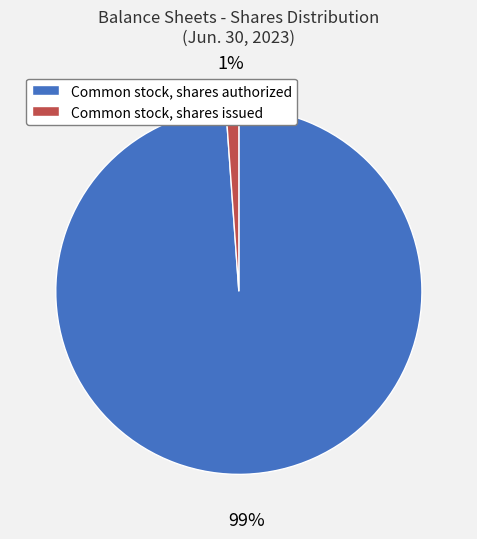

Is there any slice that represents more than half of the pie?

Yes